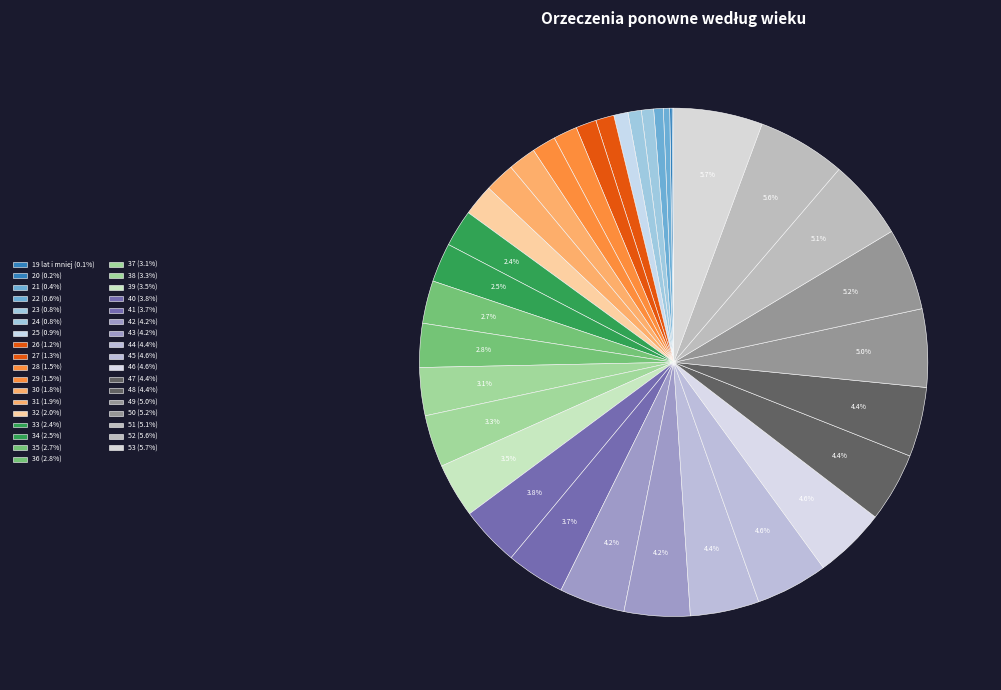

Rank the categories by value from highest to lowest.

53, 52, 50, 51, 49, 45, 46, 48, 47, 44, 43, 42, 40, 41, 39, 38, 37, 36, 35, 34, 33, 32, 31, 30, 28, 29, 27, 26, 25, 24, 23, 22, 21, 20, 19 lat i mniej